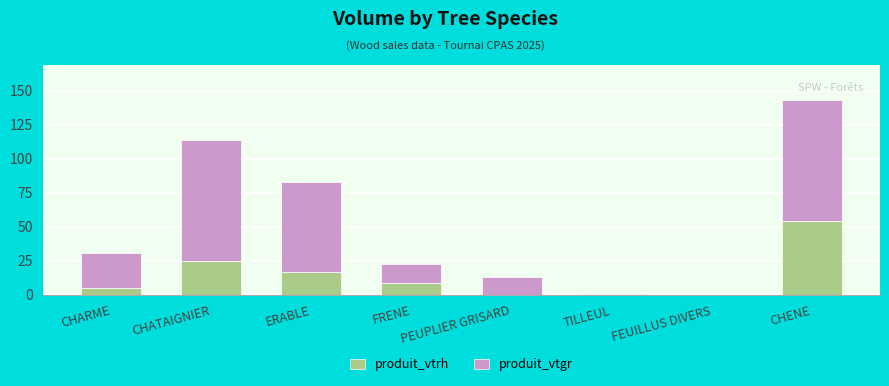

How many distinct data groups are displayed?

2